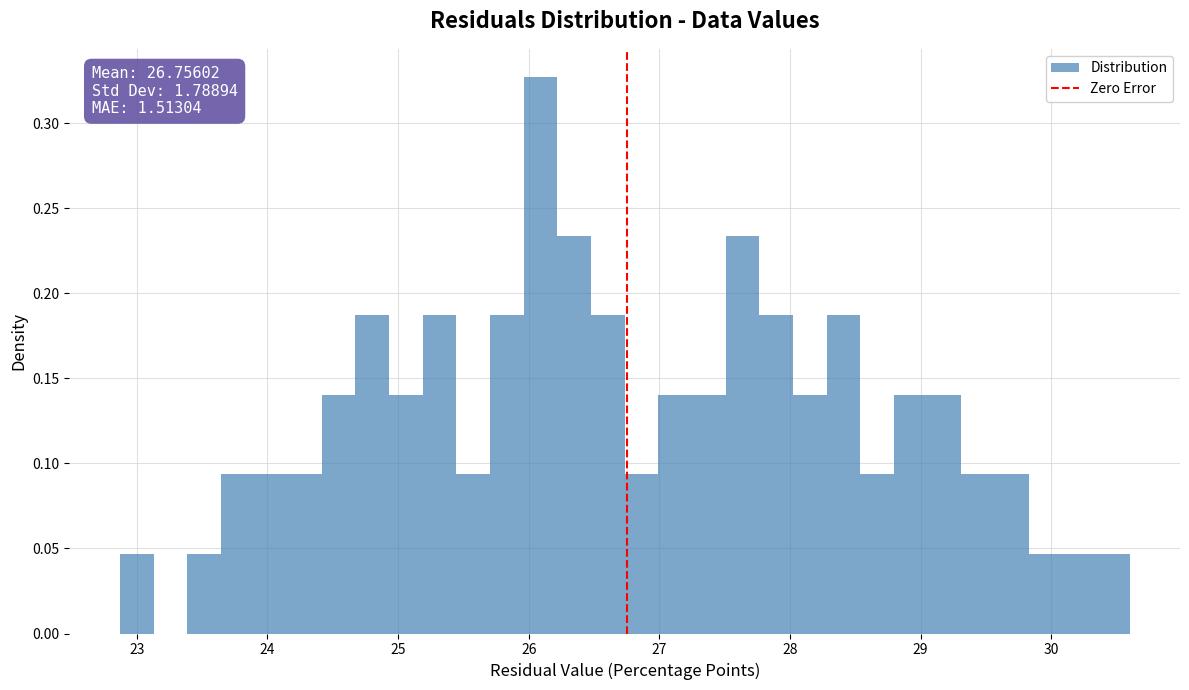

Read against the x-axis, roughly where is the centre of the tallest bar?

26.1